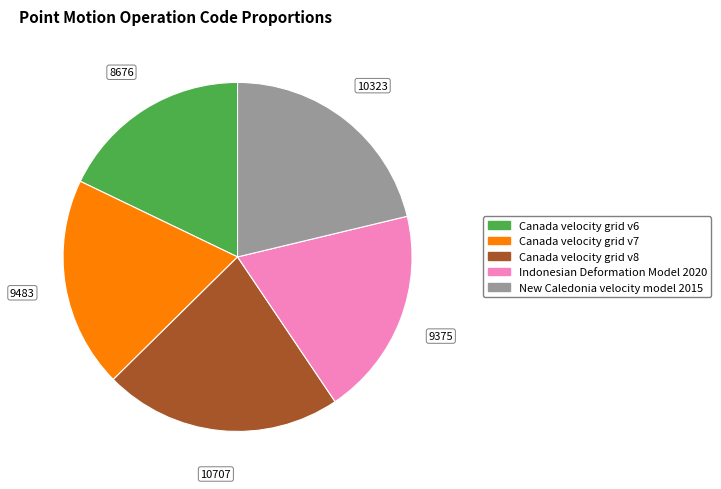

Does any single category account for the majority?

No